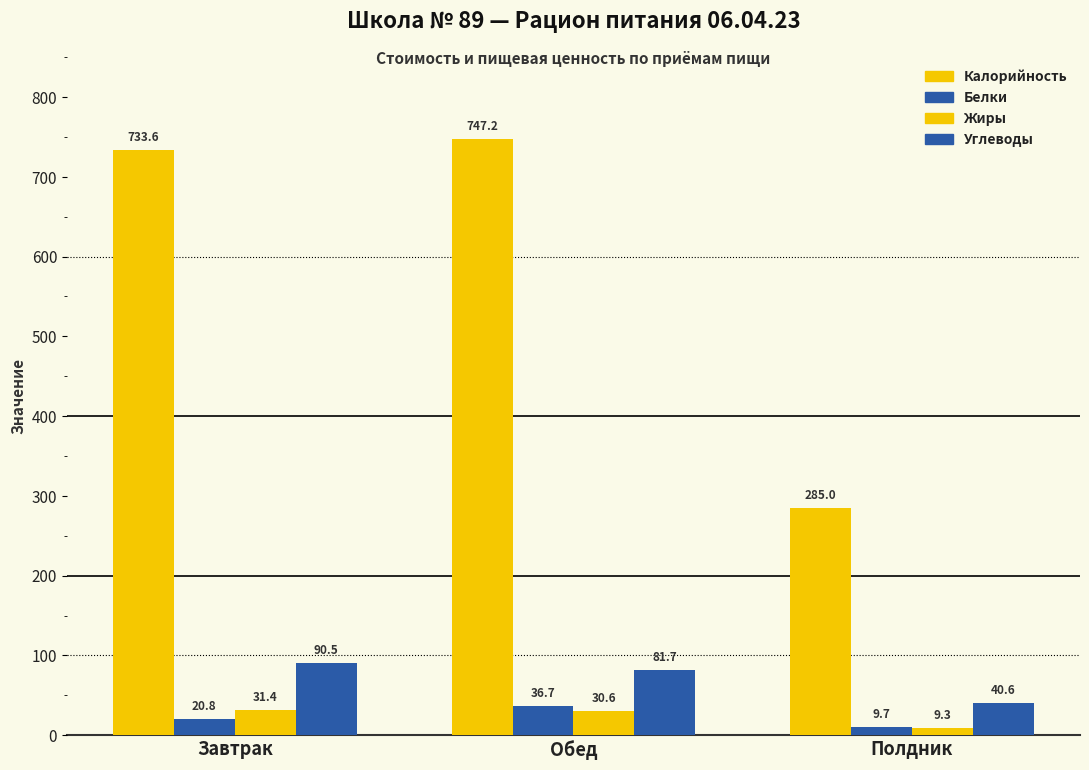

What is the lowest value of the Углеводы series?

40.6